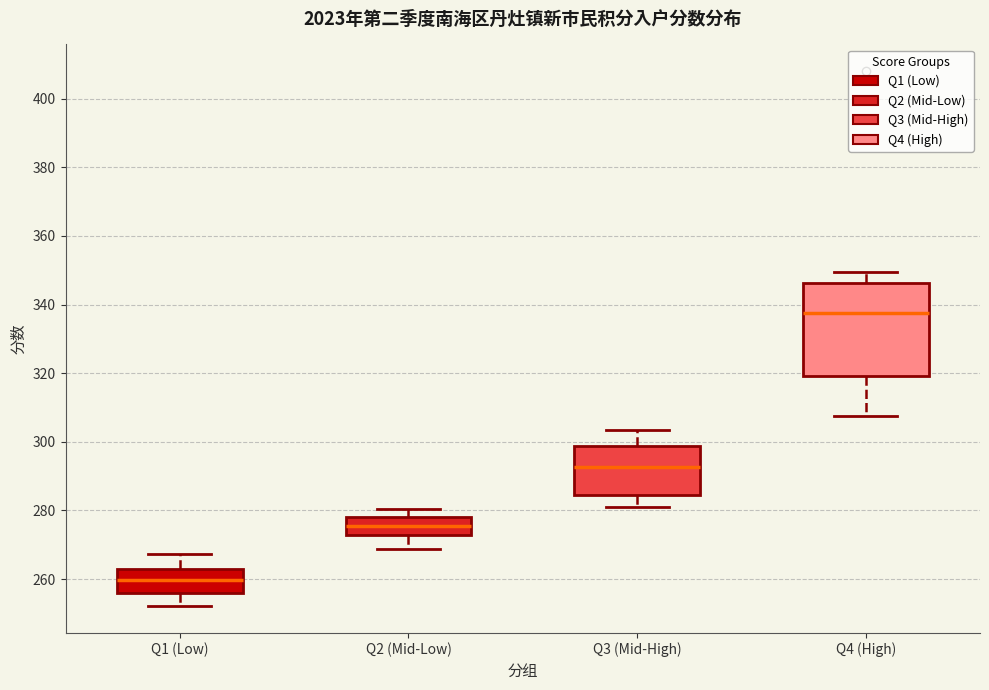

Comparing the boxes themselves (not the whiskers), which one is the tallest?

Q4 (High)